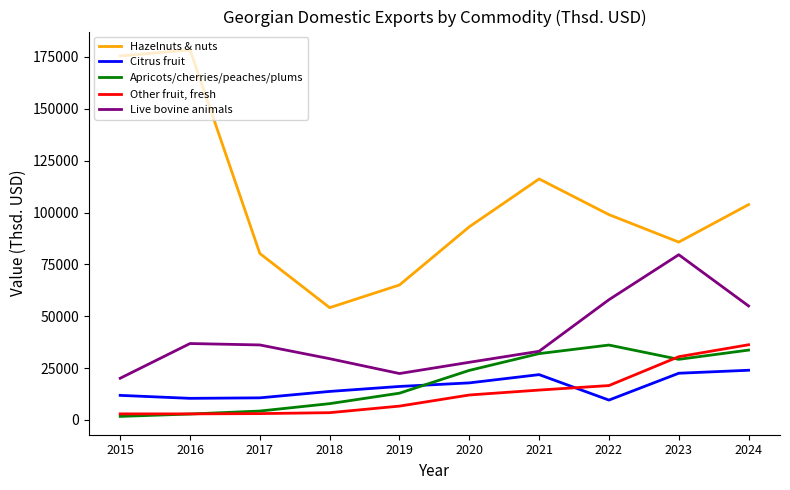

How many intersections are there between Other fruit, fresh and Citrus fruit?

1